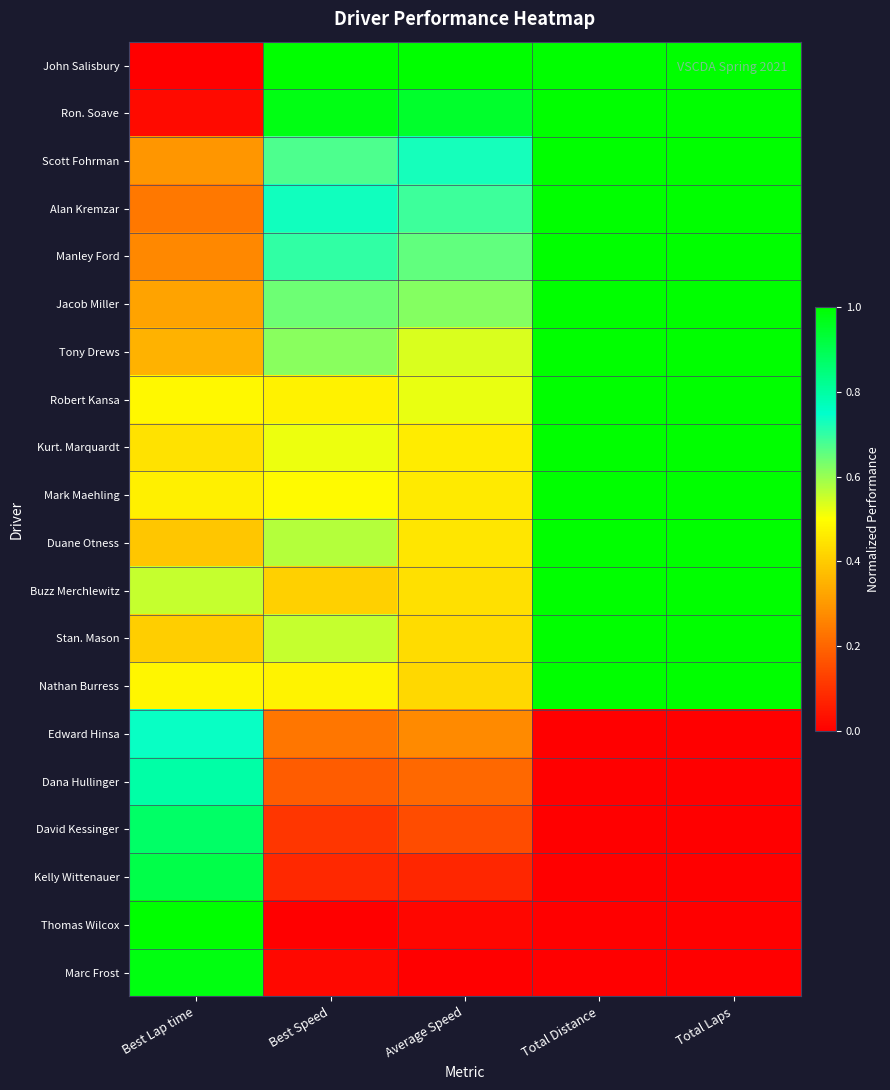

Between Total Distance and Best Lap time, which is larger?

Total Distance